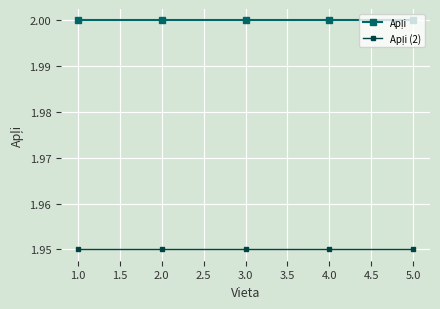

What position from the right is 1.0?

5